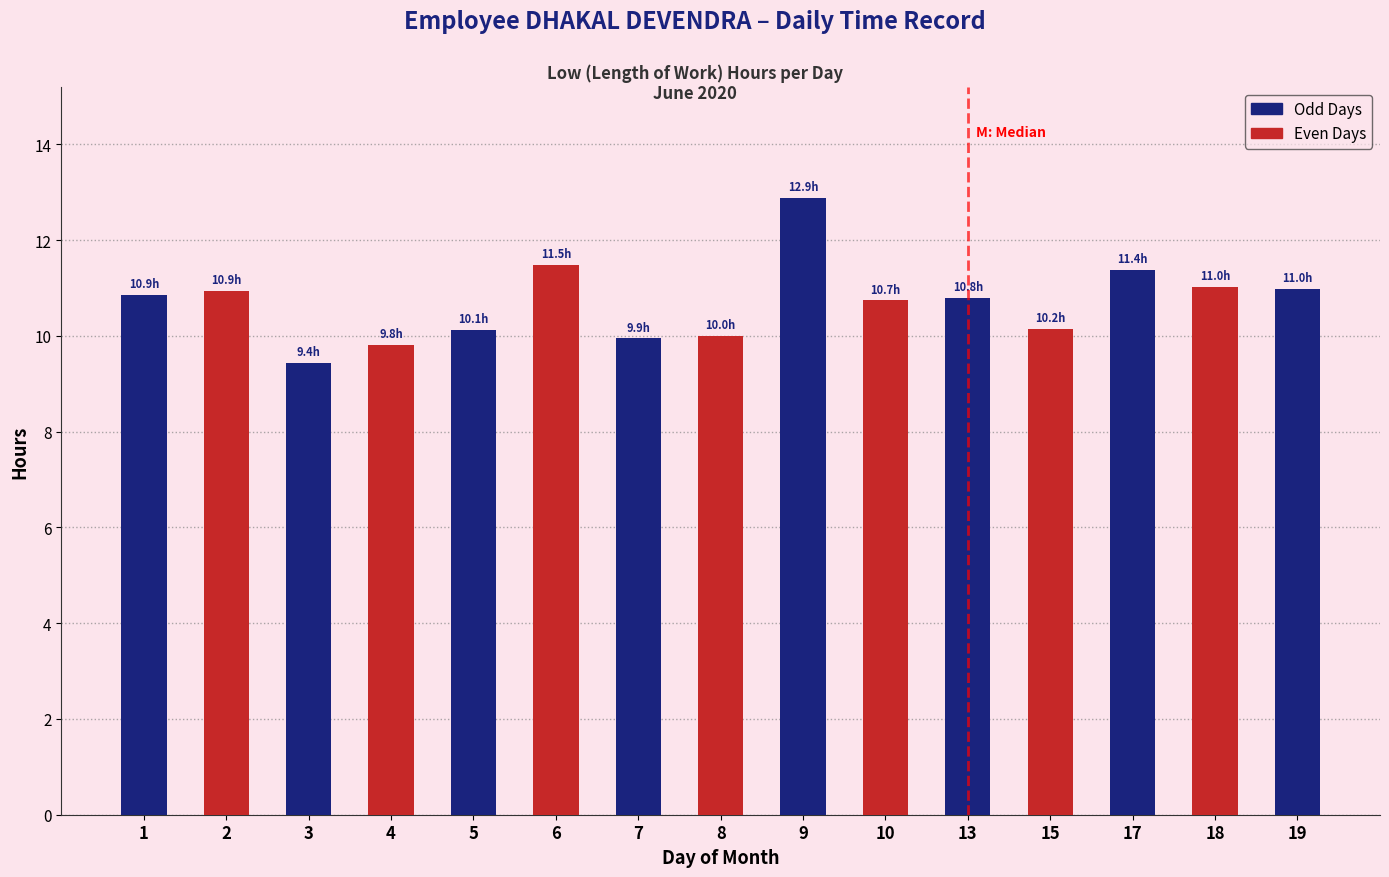

True or false: the data shows 9.8 at 4.

True